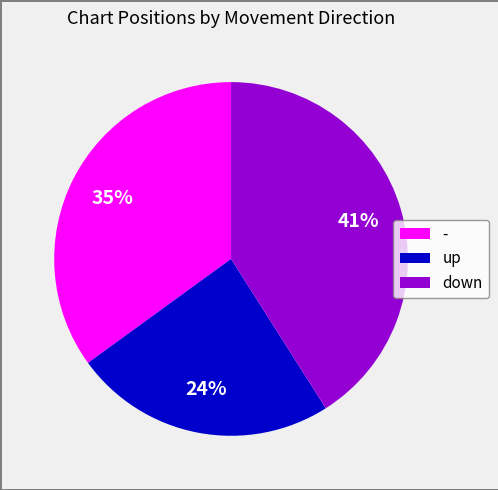

To the nearest percent, what percentage of the pie is down?

41%